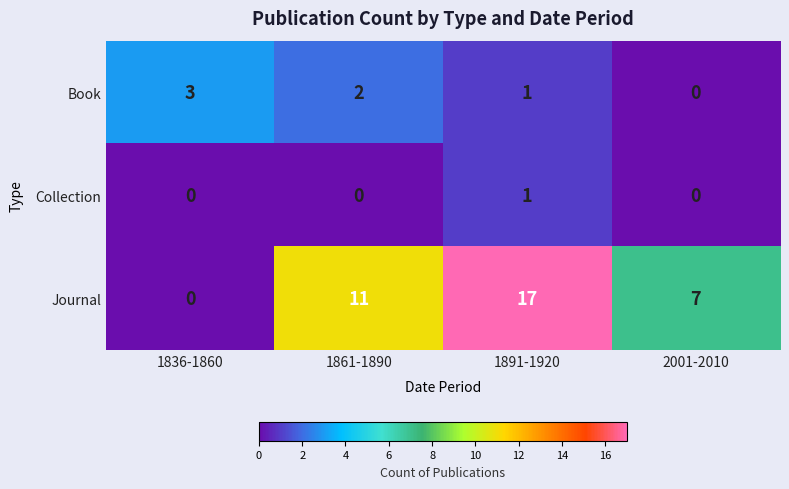

Reading left to right, transcribe all the data shown in this chart.

Book: 3	2	1	0
Collection: 0	0	1	0
Journal: 0	11	17	7